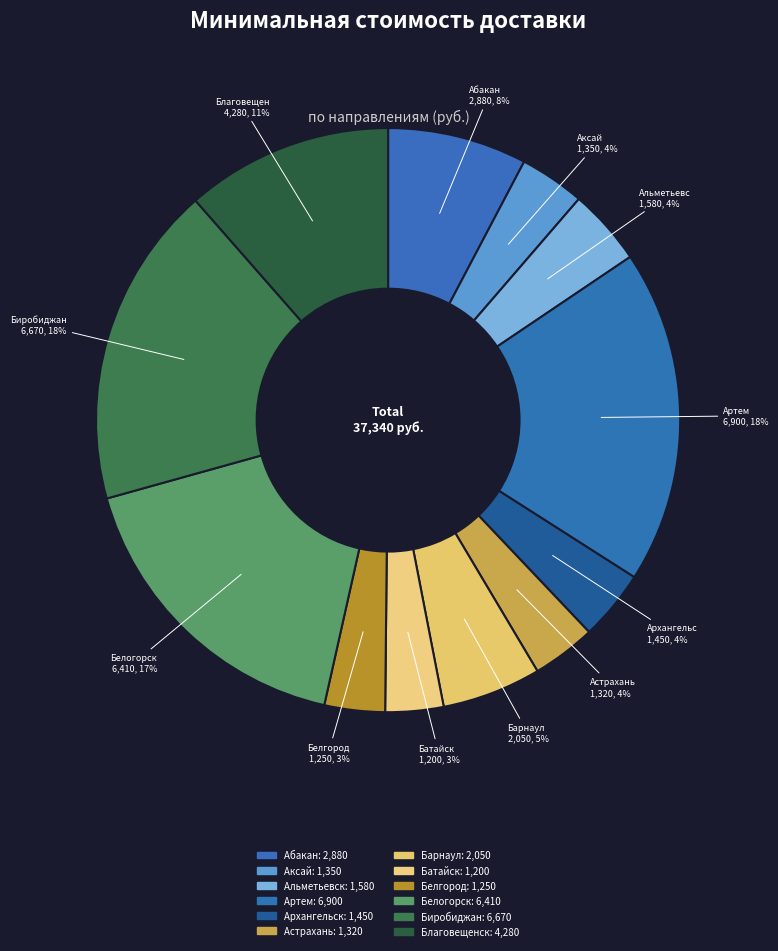

Rank the categories by value from highest to lowest.

Артем, Биробиджан, Белогорск, Благовещенск, Абакан, Барнаул, Альметьевск, Архангельск, Аксай, Астрахань, Белгород, Батайск